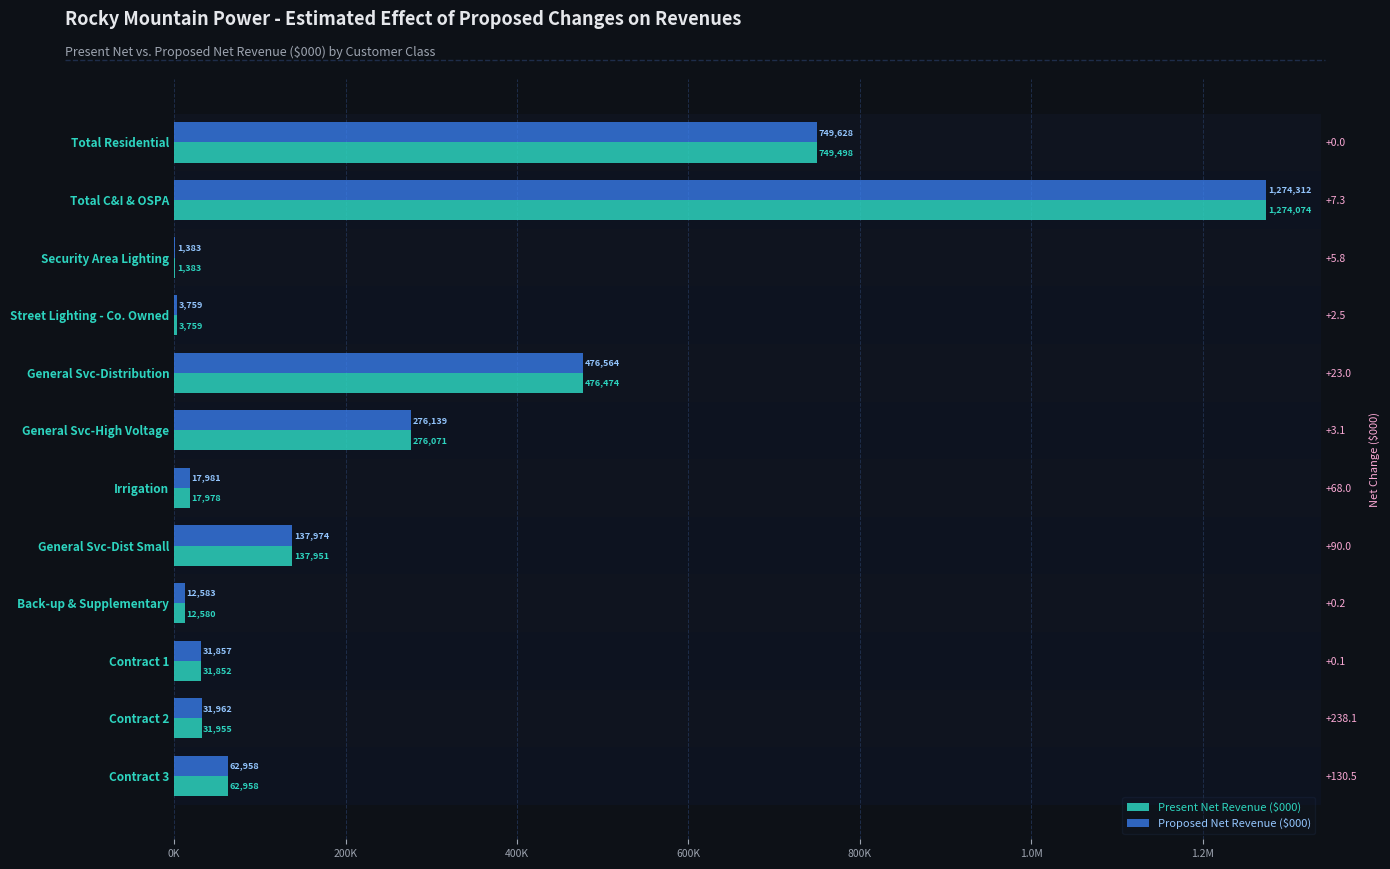

How many groups of bars are there?

12